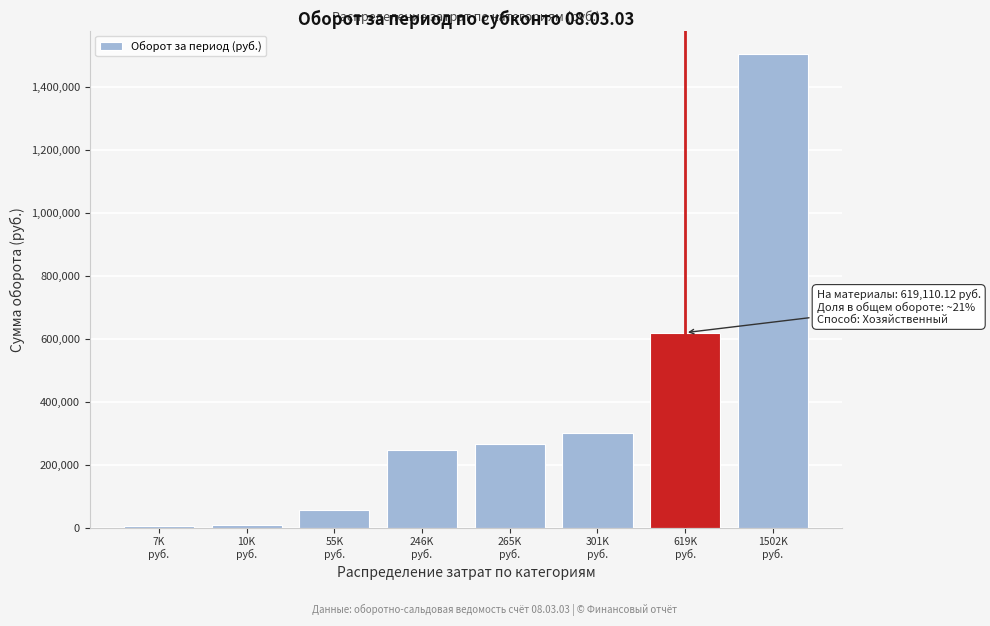

What is the maximum value shown in the chart?

1502321.2